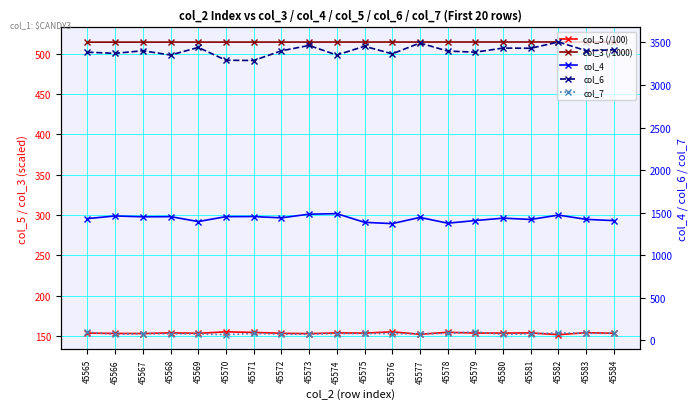

What is the difference between the maximum and minimum values in the col_7 series?

33.0